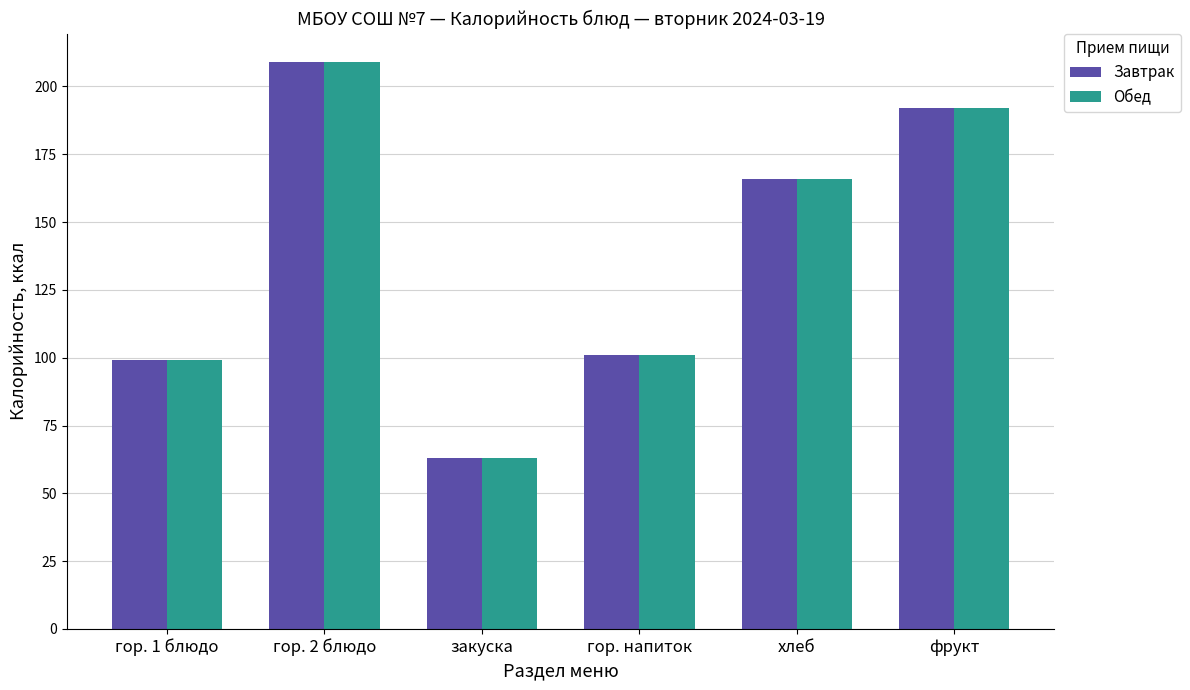

At how many categories does at least one series exceed 127?

3